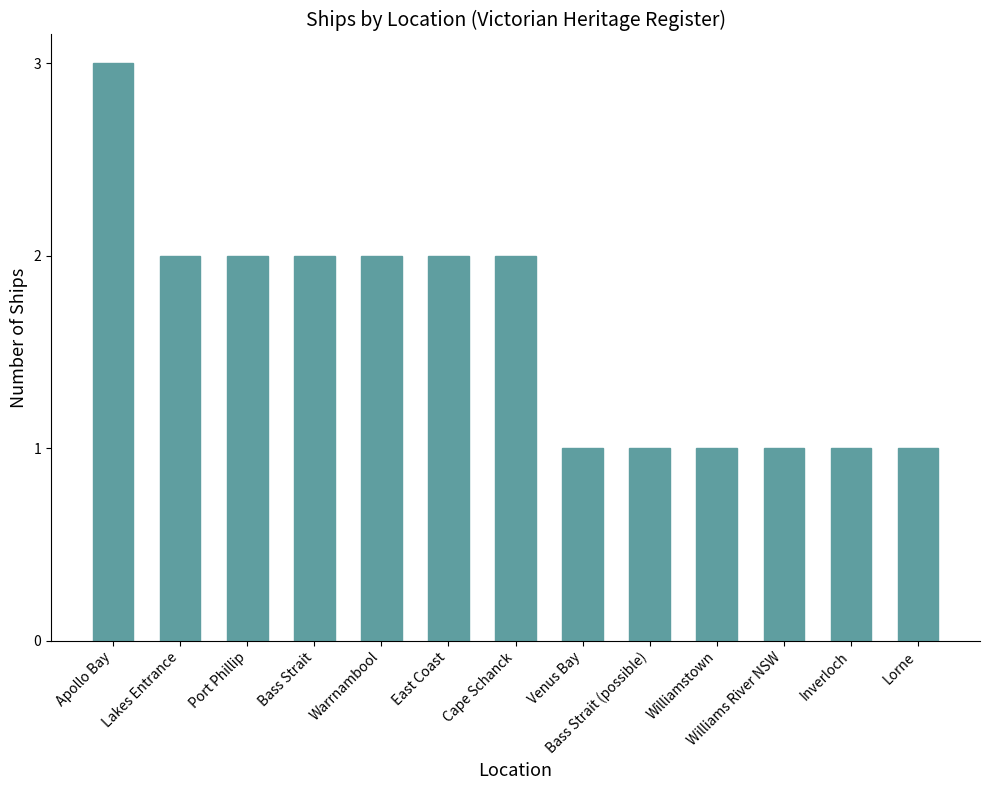

What is the maximum value shown in the chart?

3